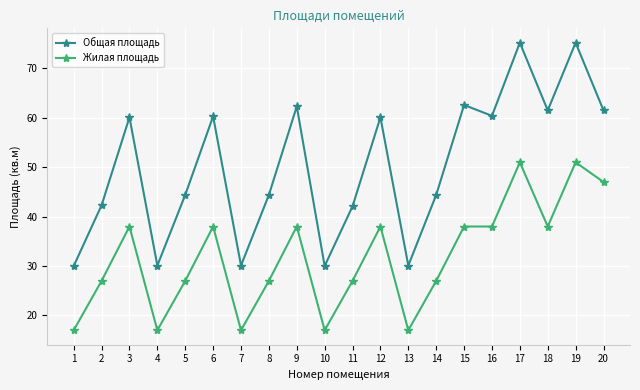

How many data points in Общая площадь are less than 60?

10